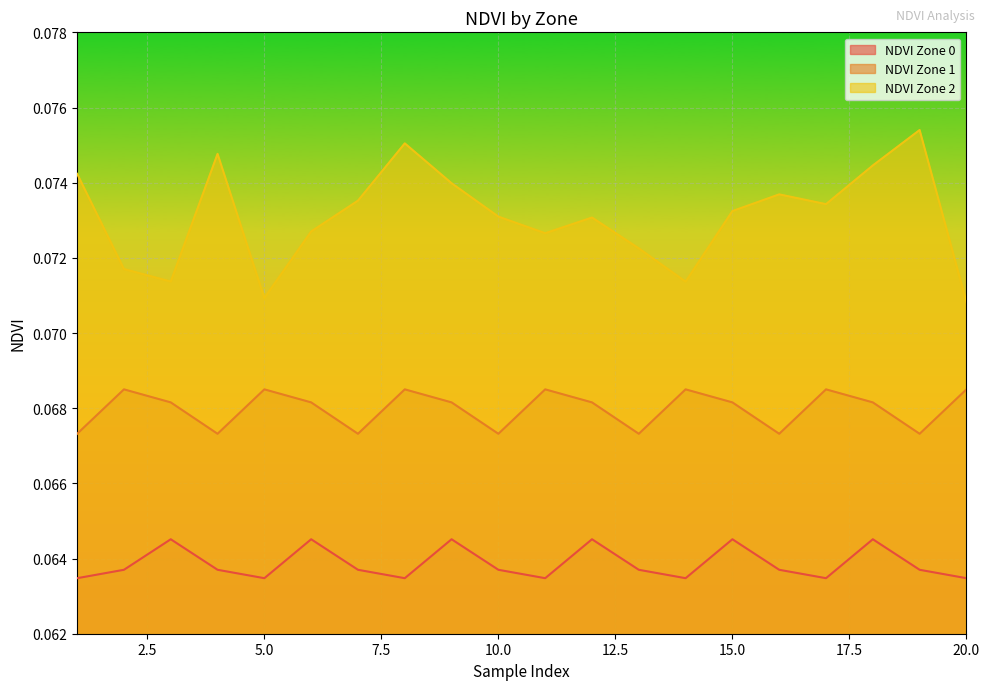

Which series changed the most between 7 and 8?

NDVI Zone 2